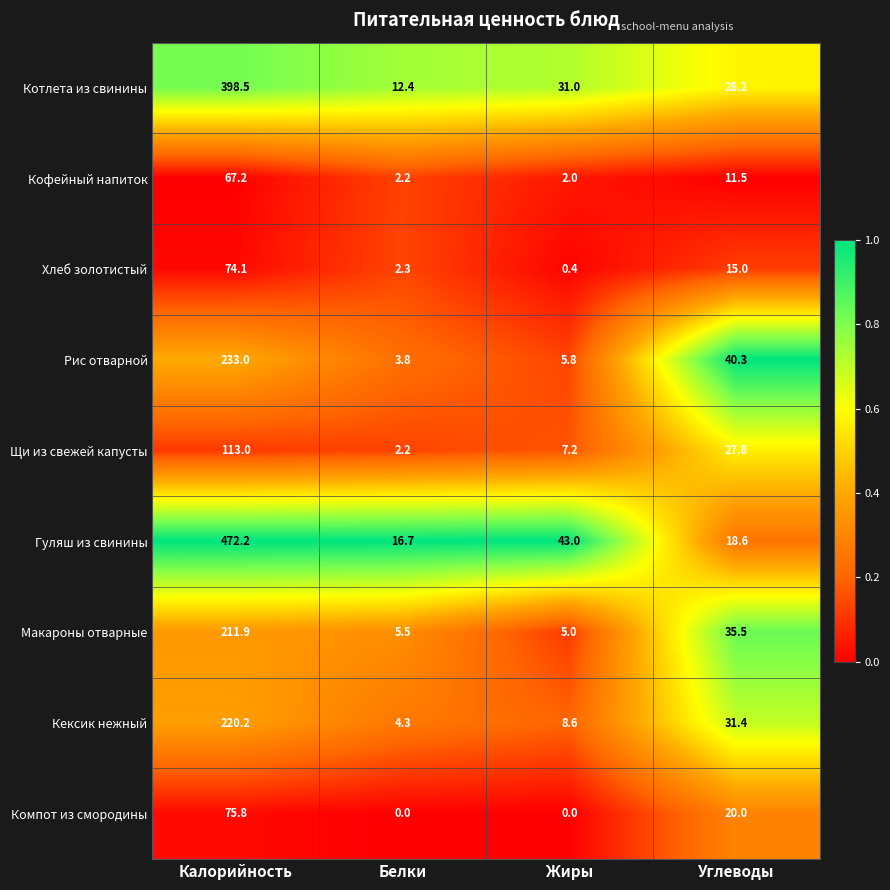

Is it true that Компот из смородины equals 42.9 at Калорийность?

False